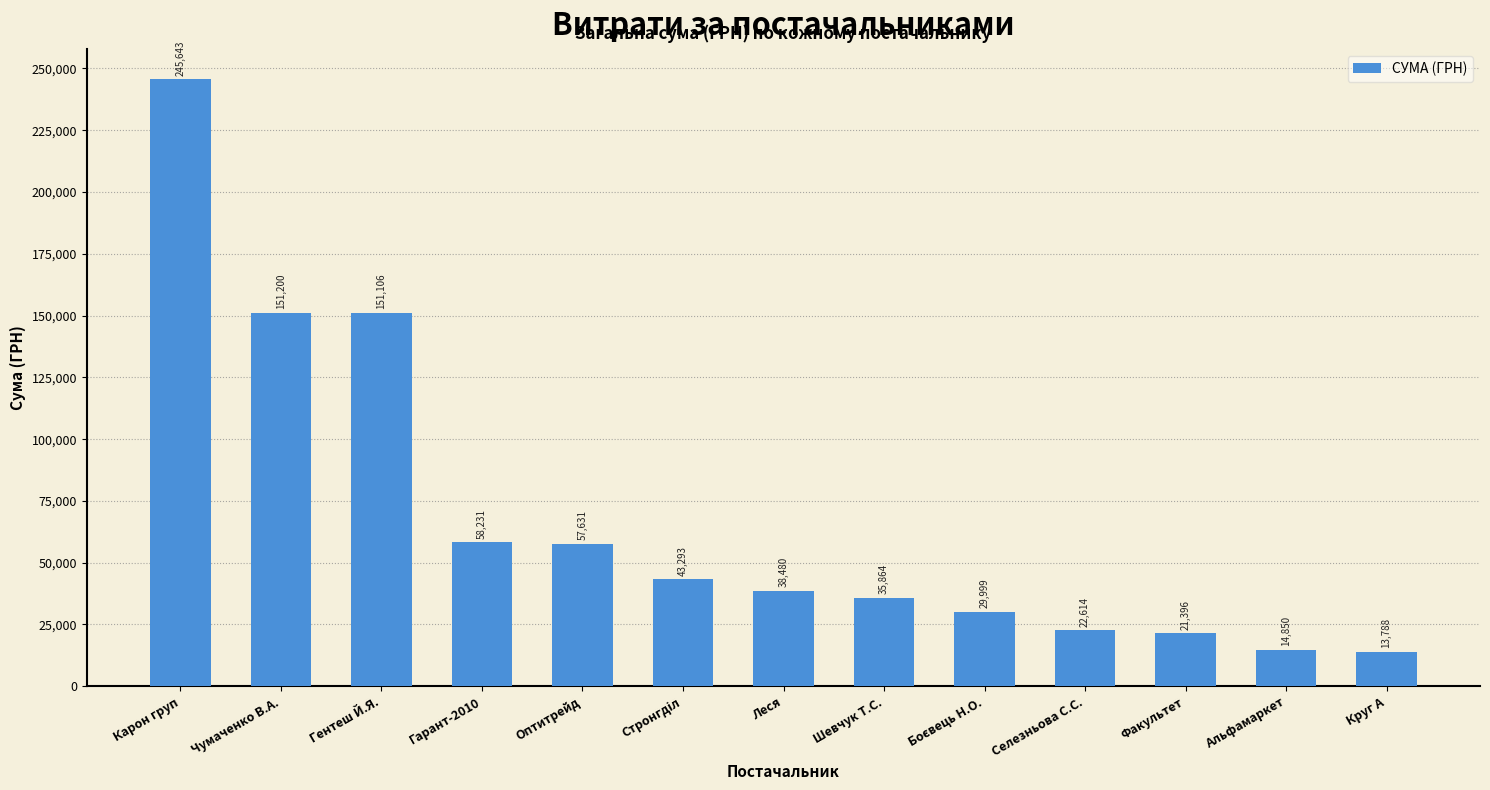

What is the label of the 10th bar from the left?

Селезньова С.С.